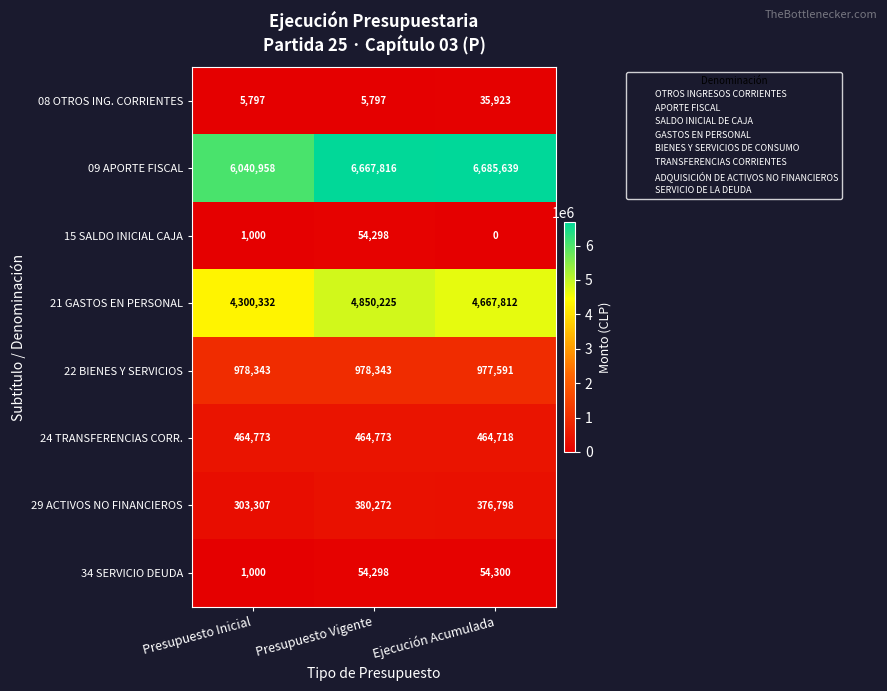

How many 24 TRANSFERENCIAS CORR. values are between 464718 and 464773?

3